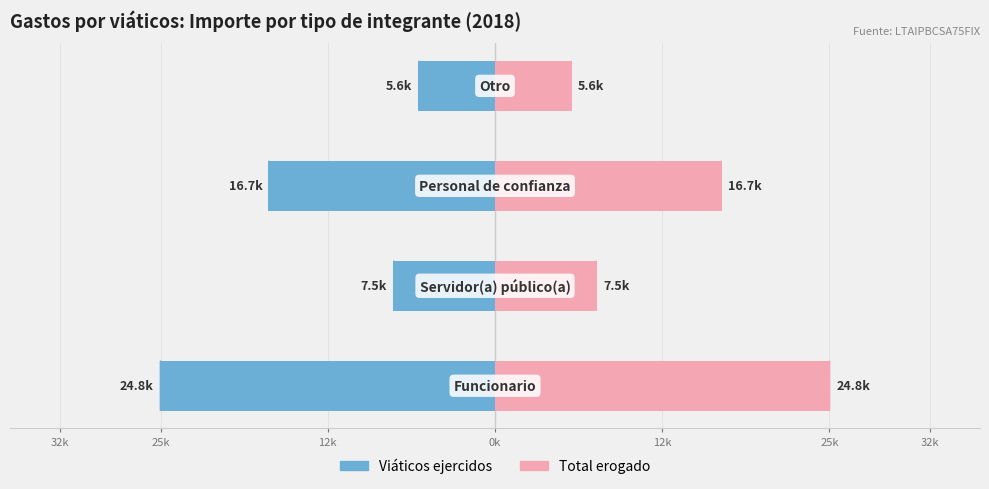

What is the minimum value shown in the chart?

-24765